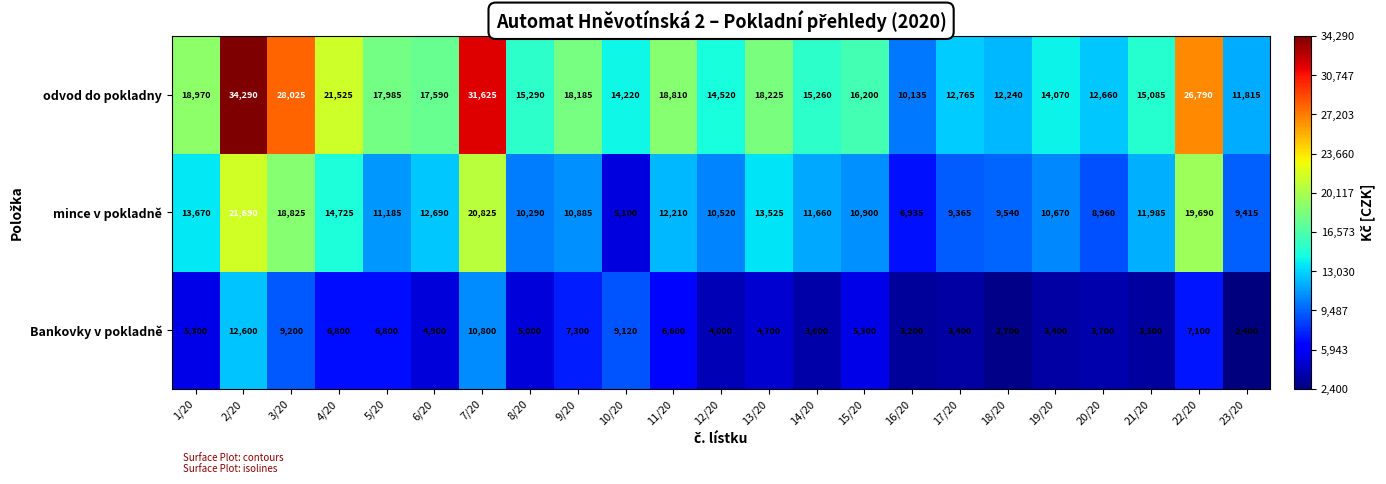

Which series changed the most between 6/20 and 23/20?

odvod do pokladny